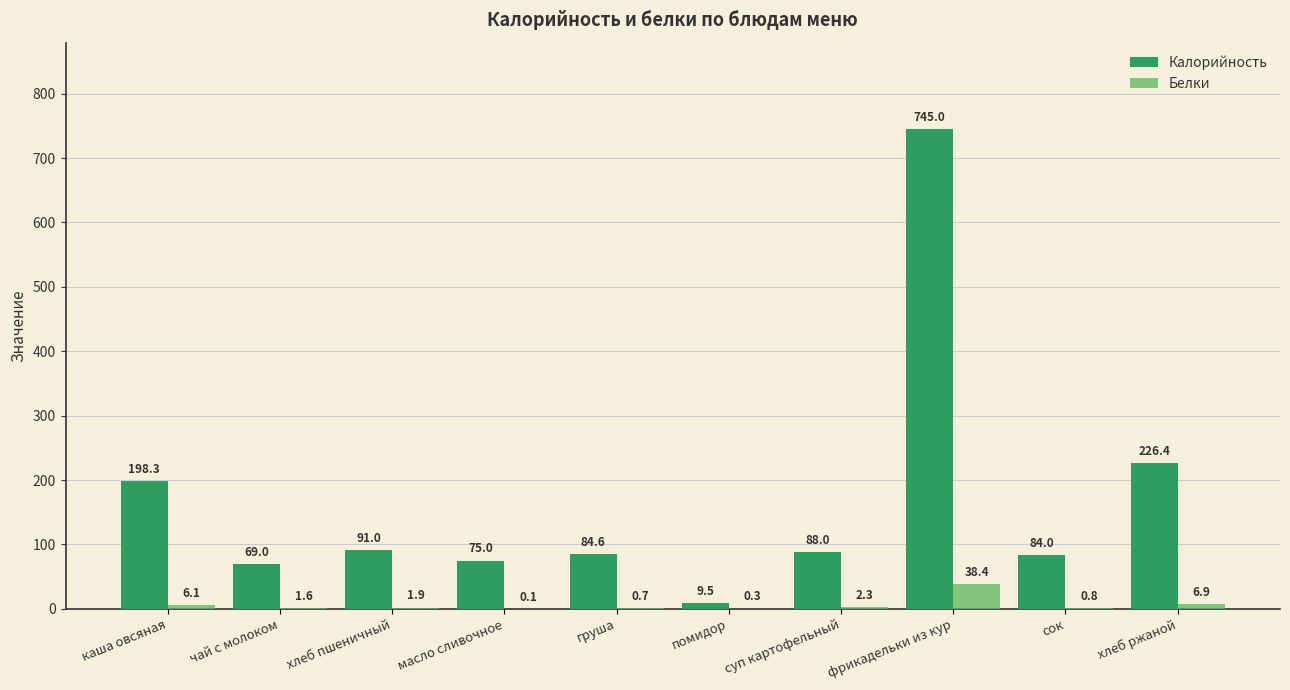

How many values in the Белки series exceed 1?

6